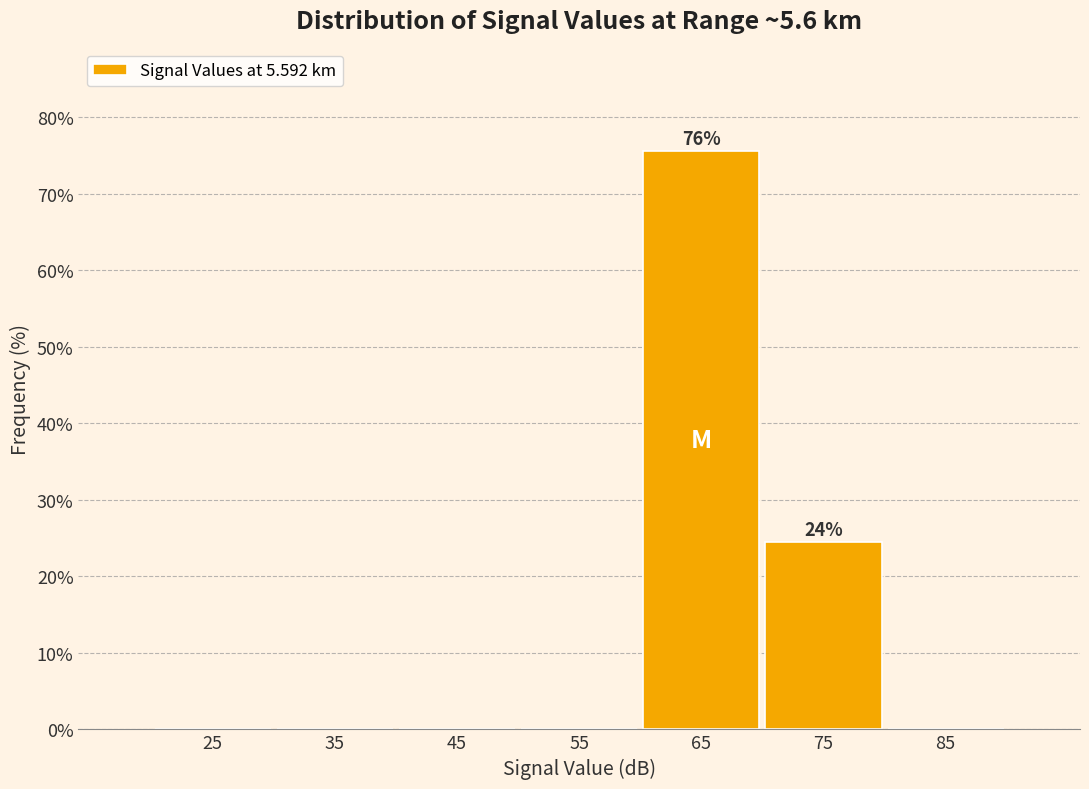

Over which range of the x-axis is the bar tallest?

60 to 70